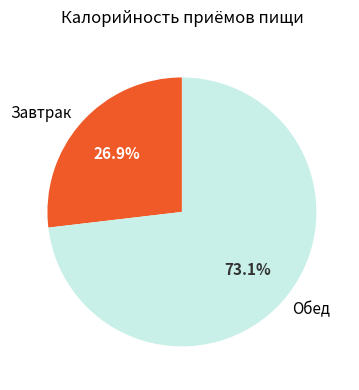

Rank the categories by value from lowest to highest.

Завтрак, Обед